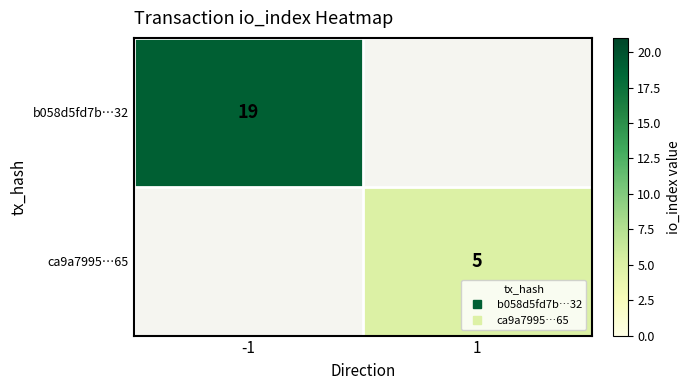

How many positive values does the ca9a7995…65 series have?

1